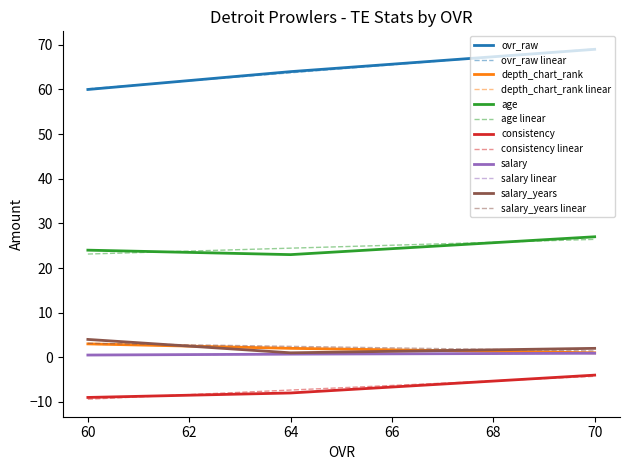

Which series has the largest range (max minus min)?

ovr_raw